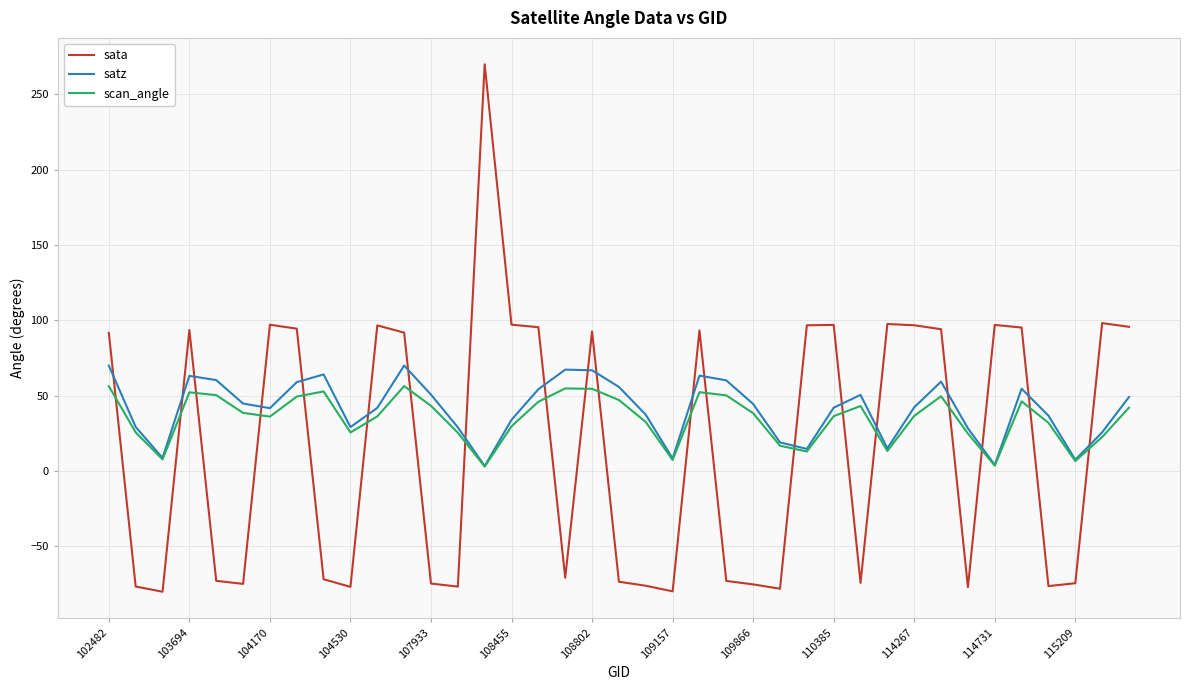

Which series has the largest range (max minus min)?

sata